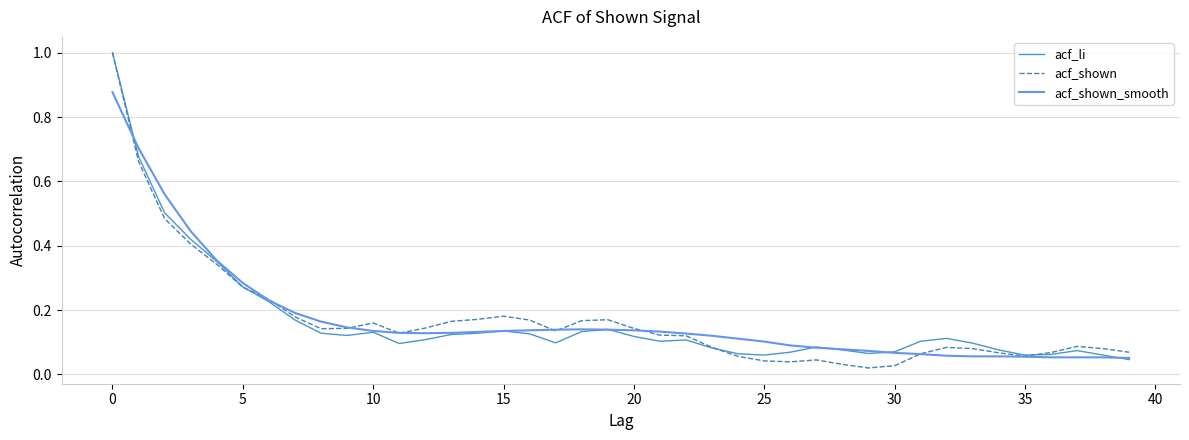

What is the label of the 26th point from the left?

25